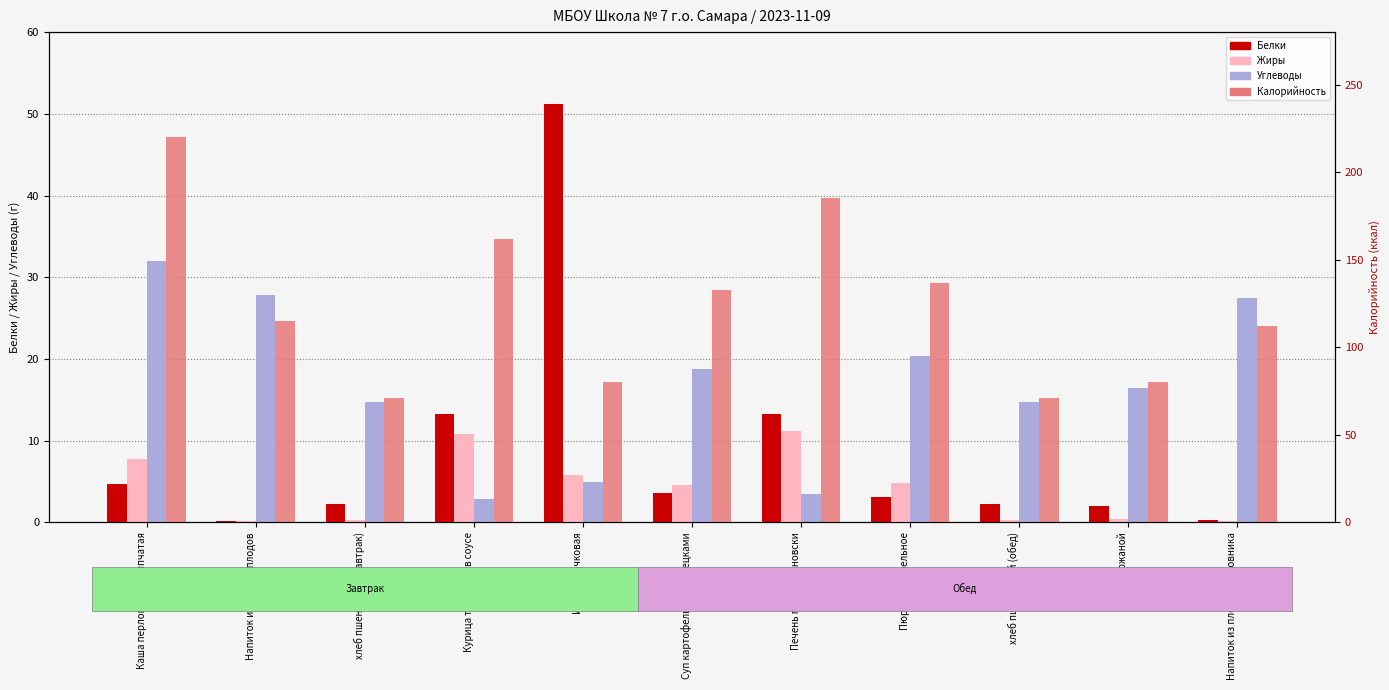

What is the difference between the maximum and minimum values in the Углеводы series?

29.1